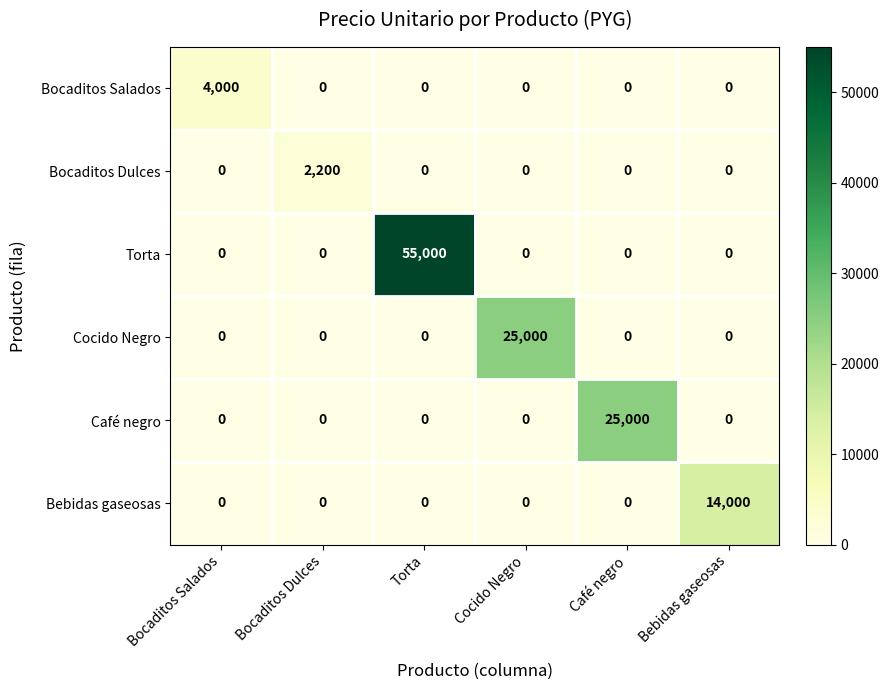

What is the maximum value for Torta?

55000